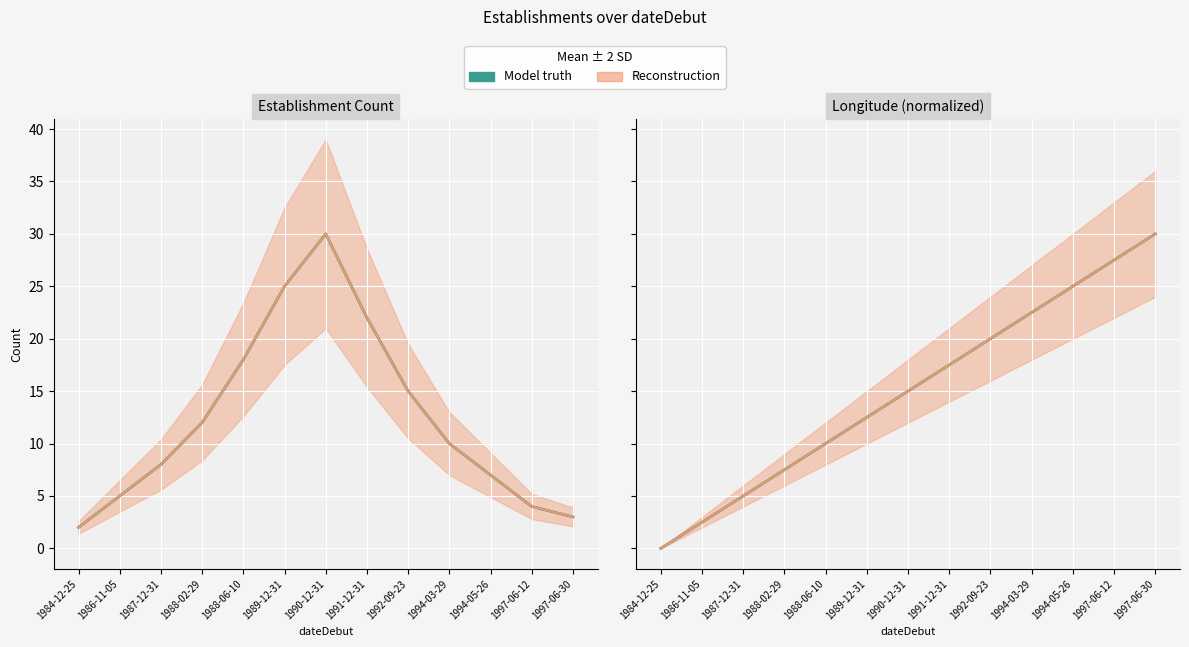

The chart shows a value of 22.5 at 1994-03-29. True or false?

True